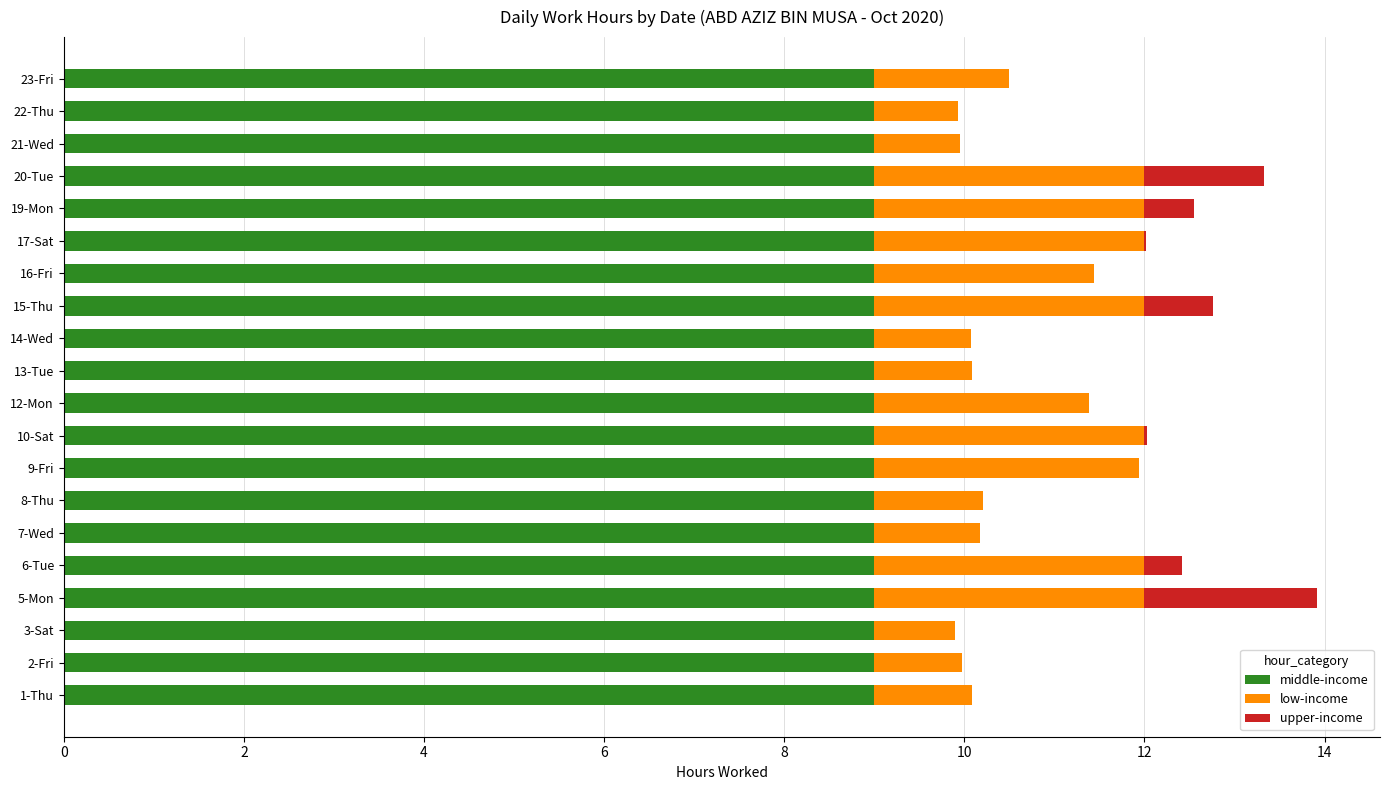

What is the total value across all series at 12-Mon?

11.4